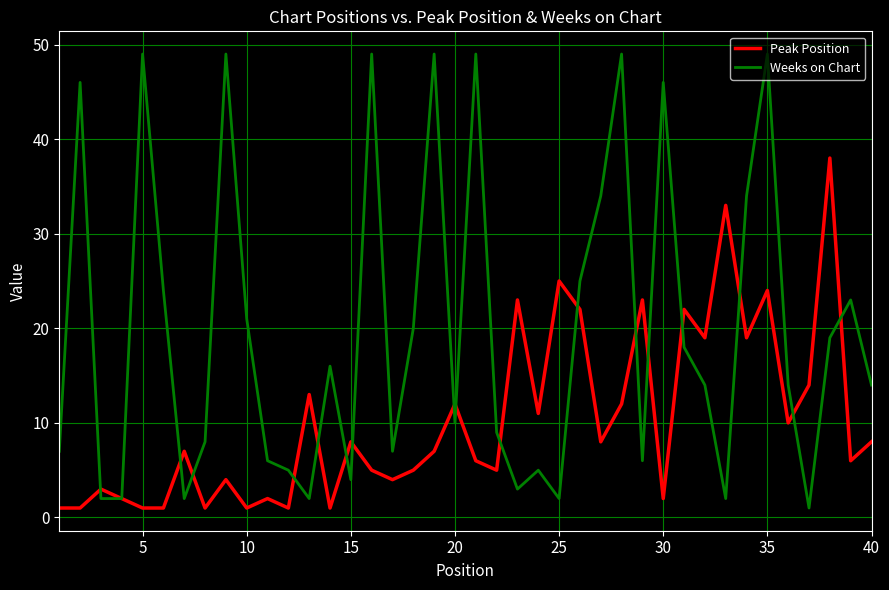

Rank the series by their average value, from highest to lowest.

Weeks on Chart, Peak Position